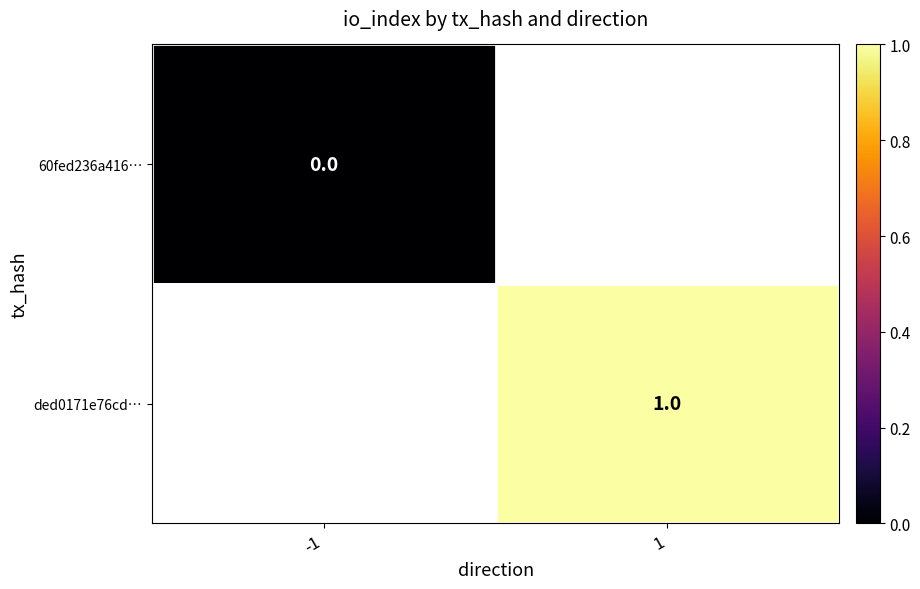

True or false: ded0171e76cd… has a value of 0 at 1.

False